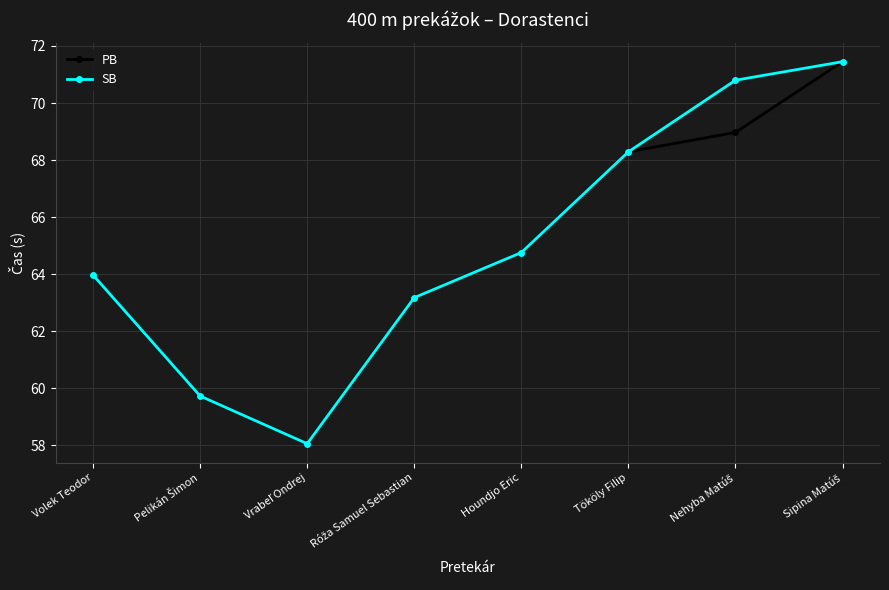

How many interior local valleys does the PB series have?

1